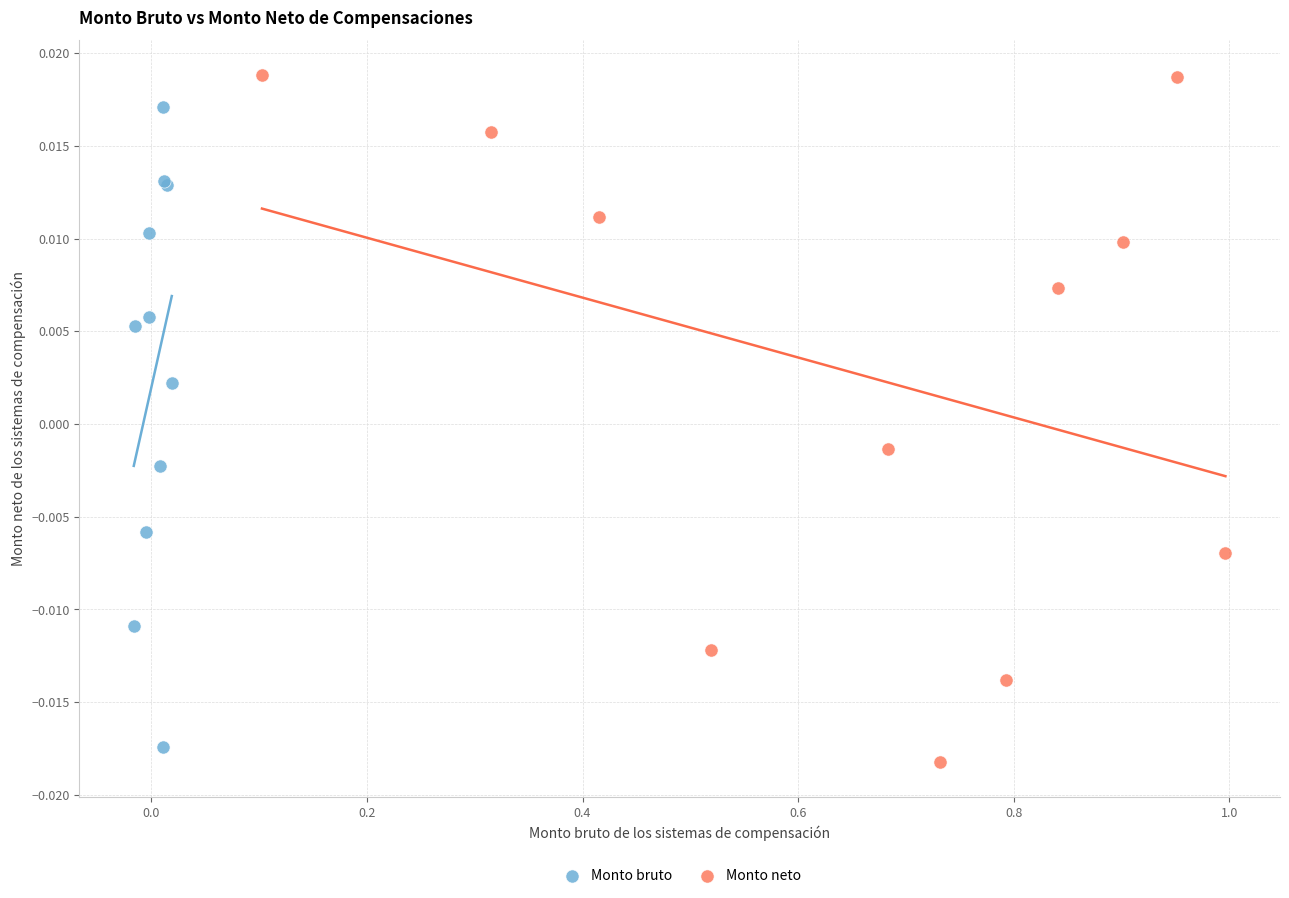

Which series has the largest Y range (max minus min)?

Monto neto